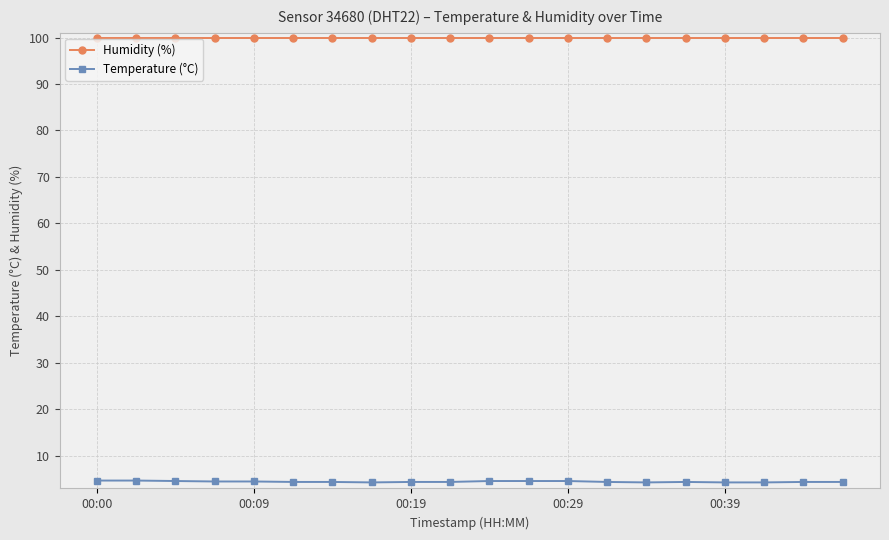

Which series has the largest total across all categories?

Humidity (%)